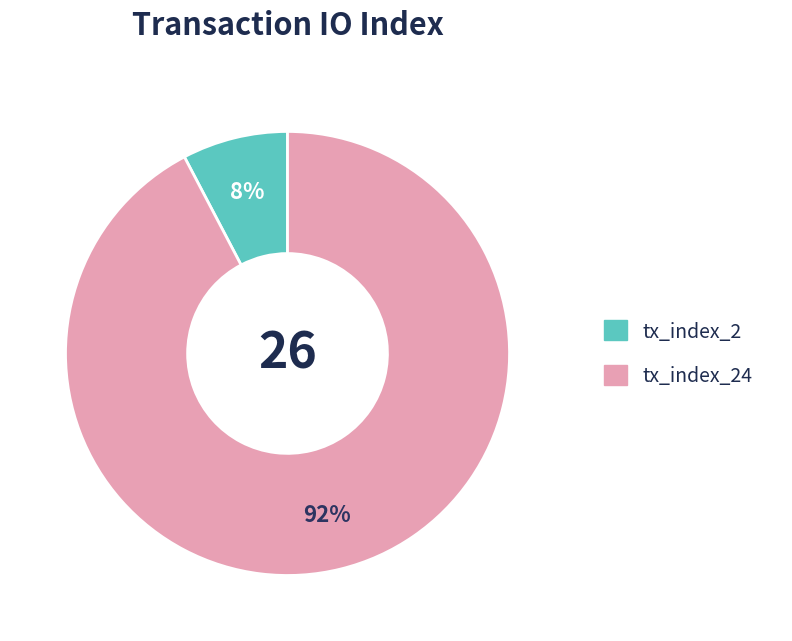

Is there any slice that represents more than half of the pie?

Yes